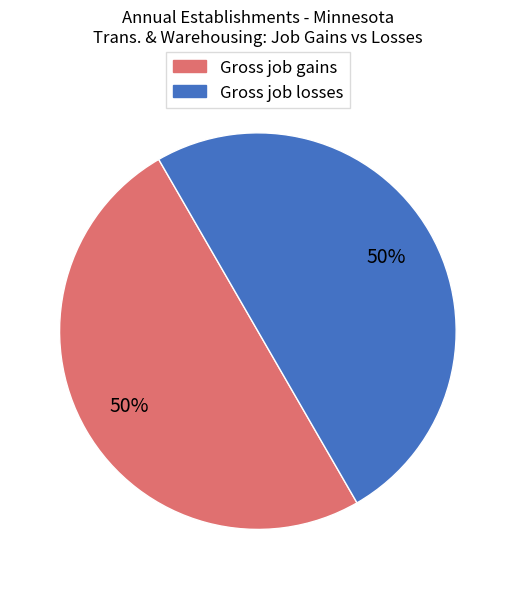

True or false: Gross job losses accounts for 1% of the total.

False